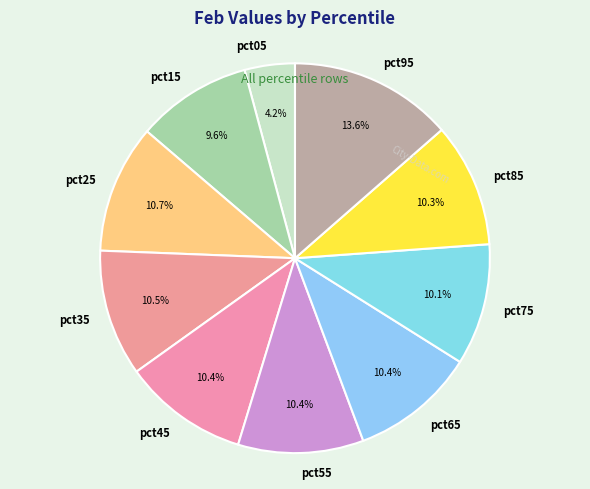

Does any single category account for the majority?

No